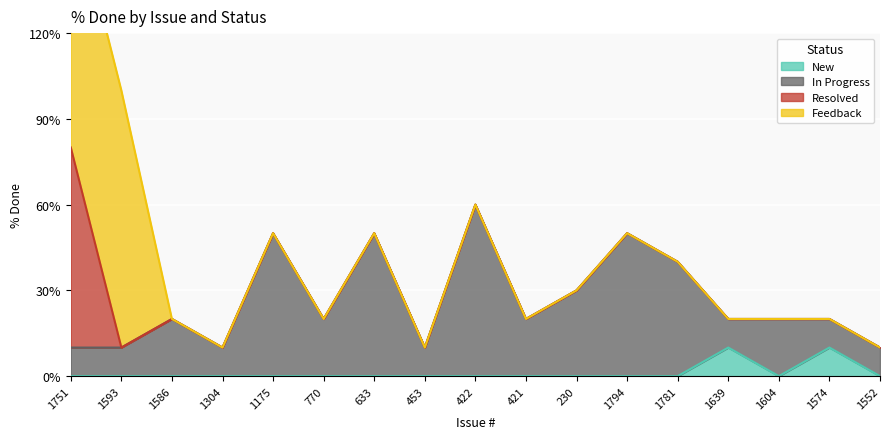

What position from the right is 1751?

17